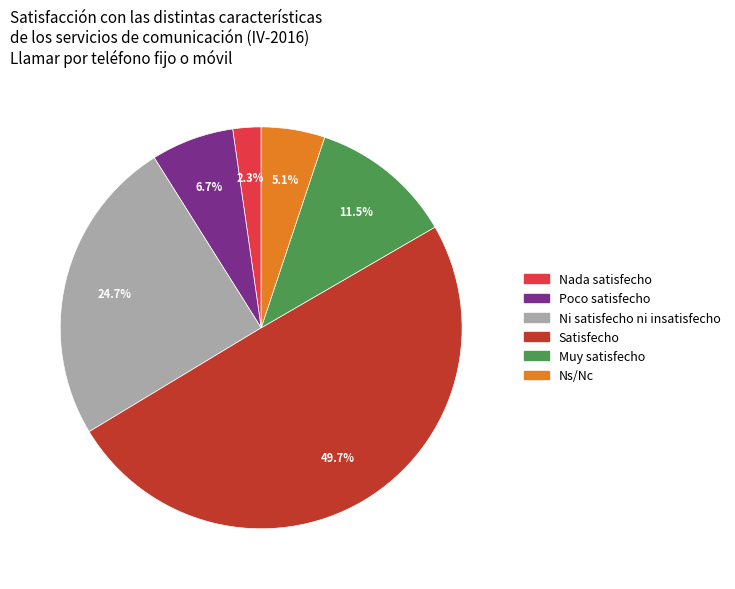

To the nearest percent, what is the combined percentage of Muy satisfecho and Nada satisfecho?

14%